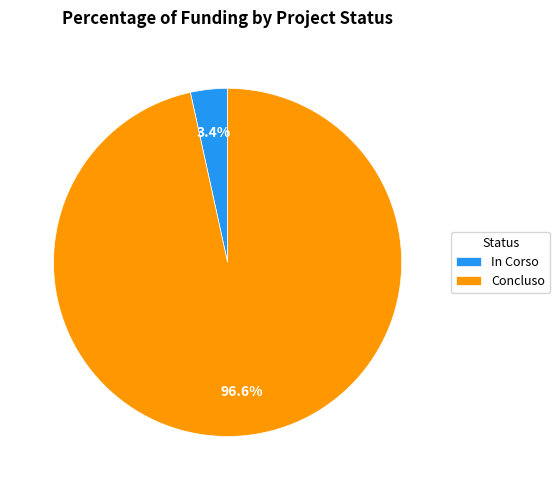

How much of the chart is everything except Concluso?

3.4%